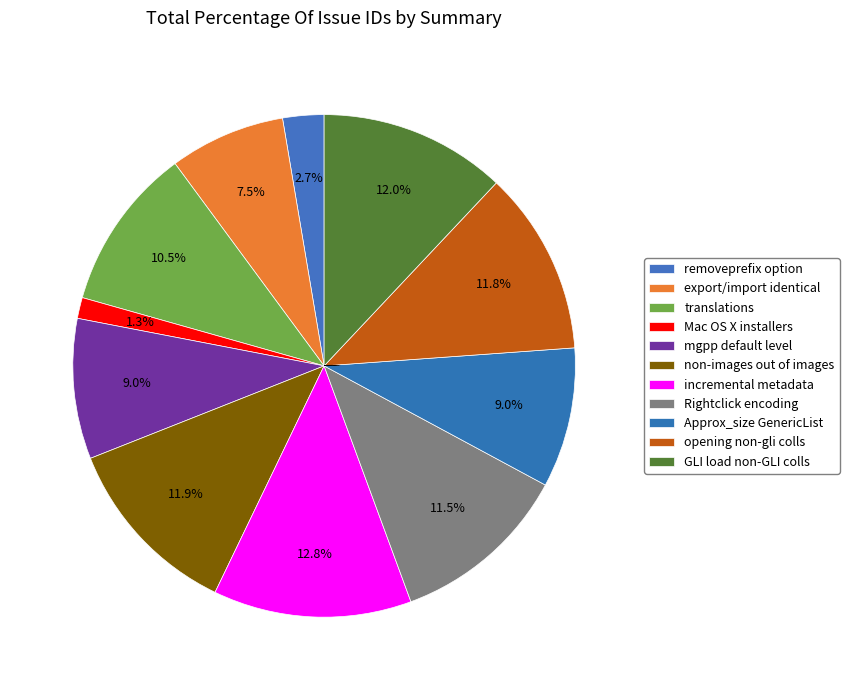

Which slice is the smallest?

Add Mac OS X installers onto the CDROM